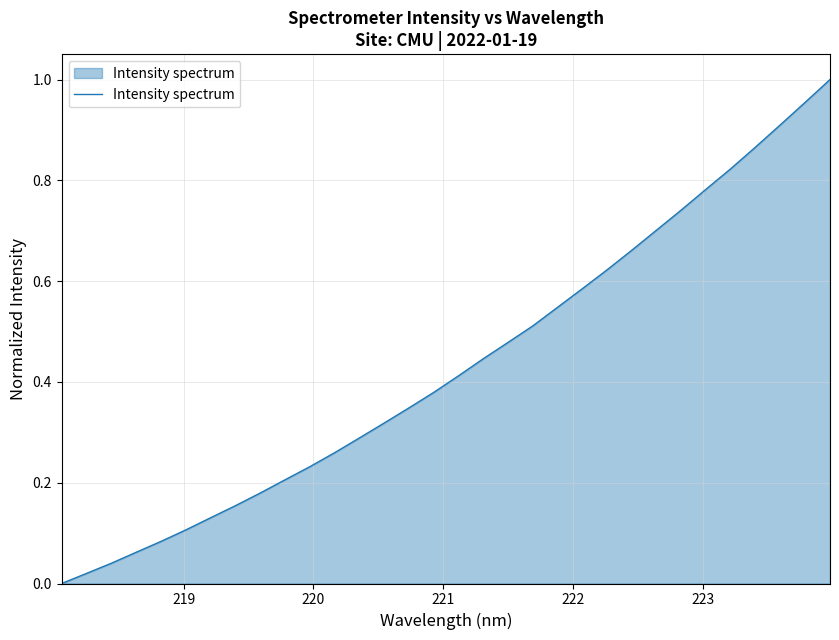

How many values exceed 0?

31